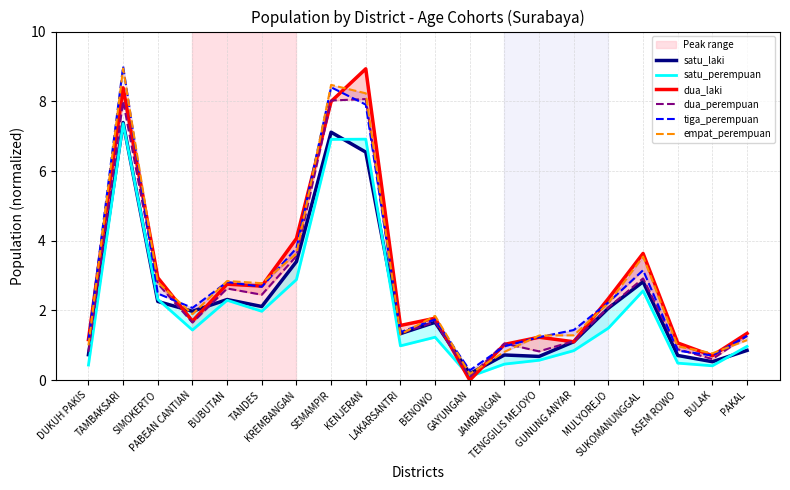

At PAKAL, list the series in order from smallest to largest.

satu_laki, satu_perempuan, empat_perempuan, dua_perempuan, tiga_perempuan, dua_laki